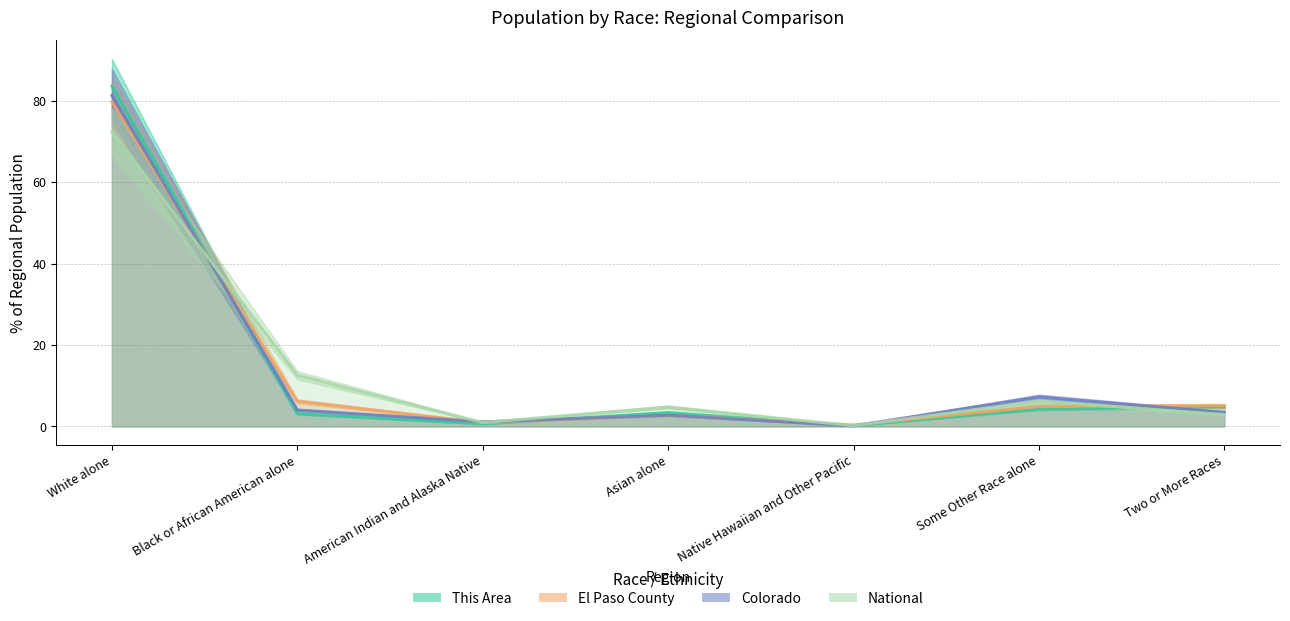

Which series changed the most between American Indian and Alaska Native and Some Other Race alone?

Colorado